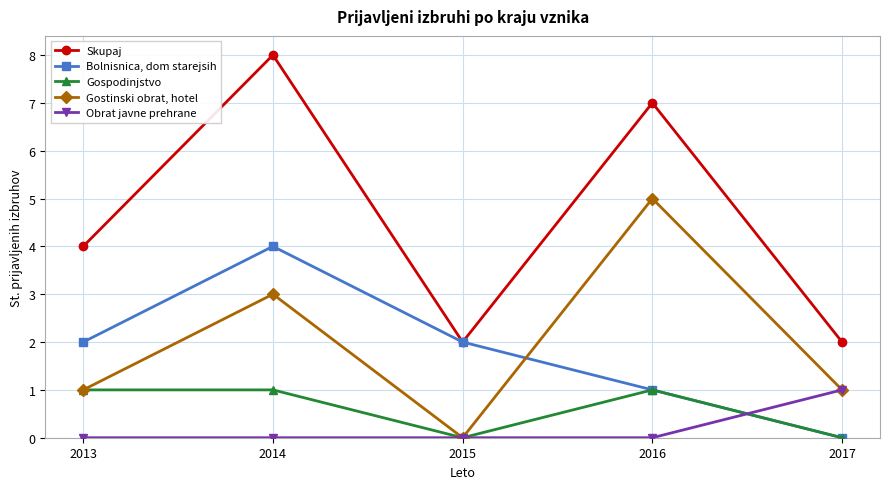

What is the spread (max minus min) of values at 2016?

7